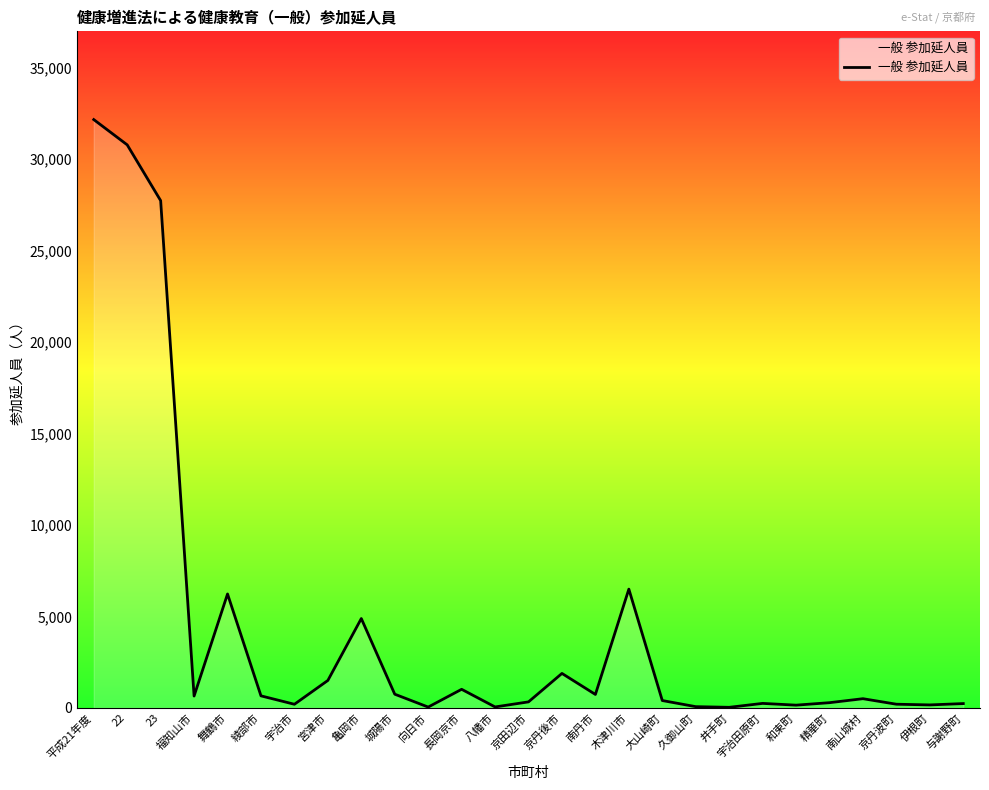

What is the smallest value displayed?

33